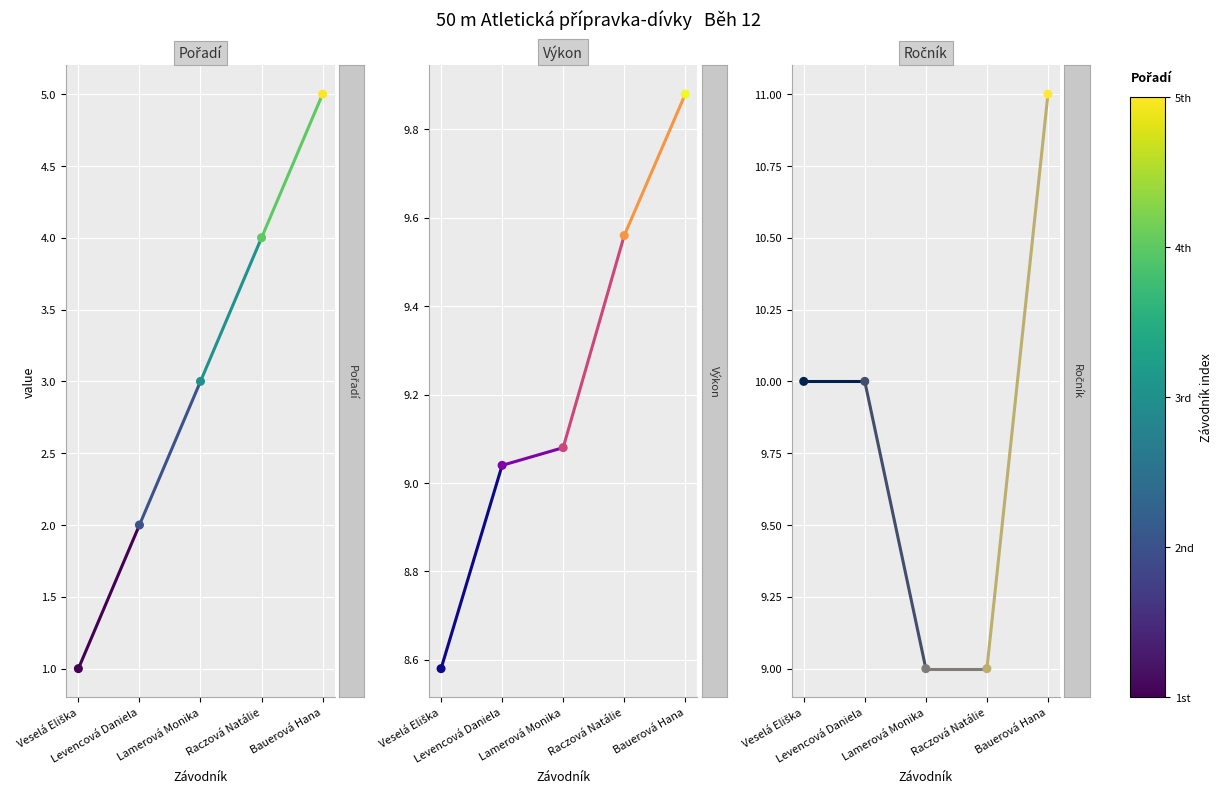

Is the value of Ročník at Veselá Eliška greater than the value of Pořadí at Levencová Daniela?

Yes